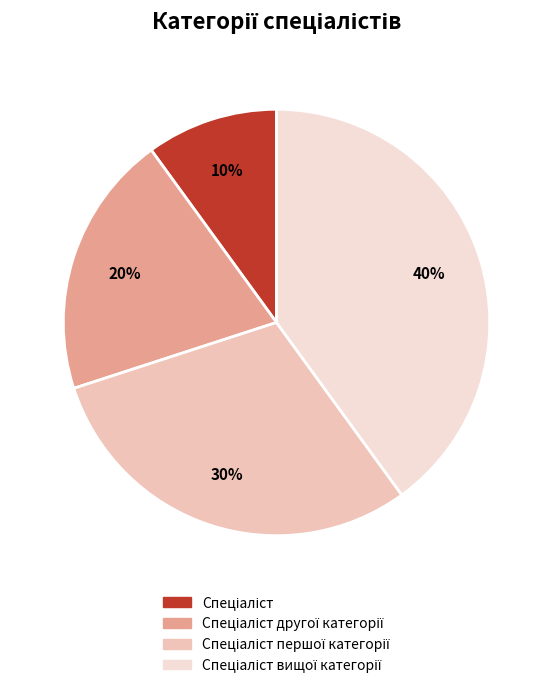

Does any single category account for the majority?

No